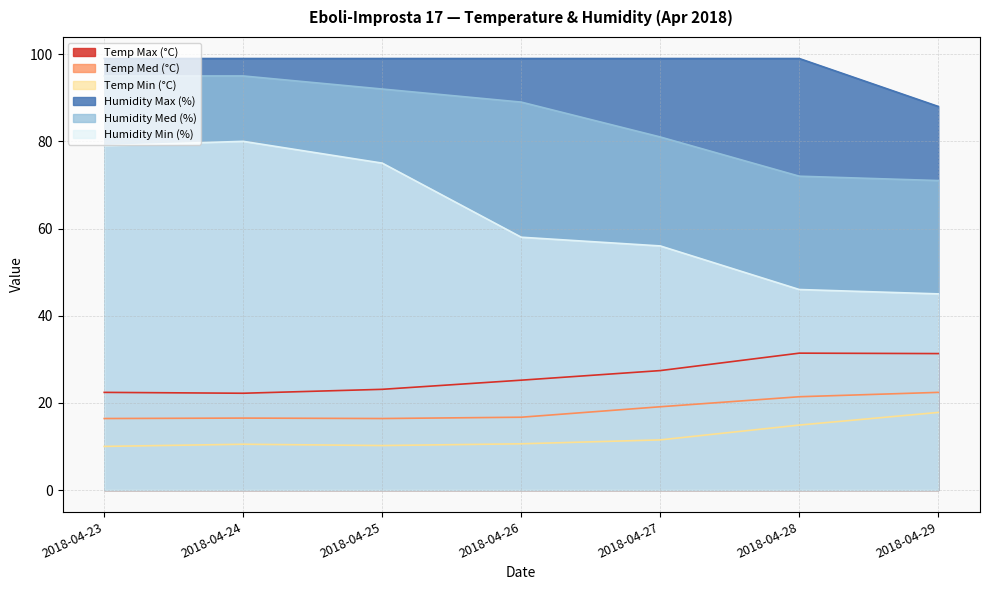

What is the value of the Temp Med (°C) point at the 1st from the left?

16.4